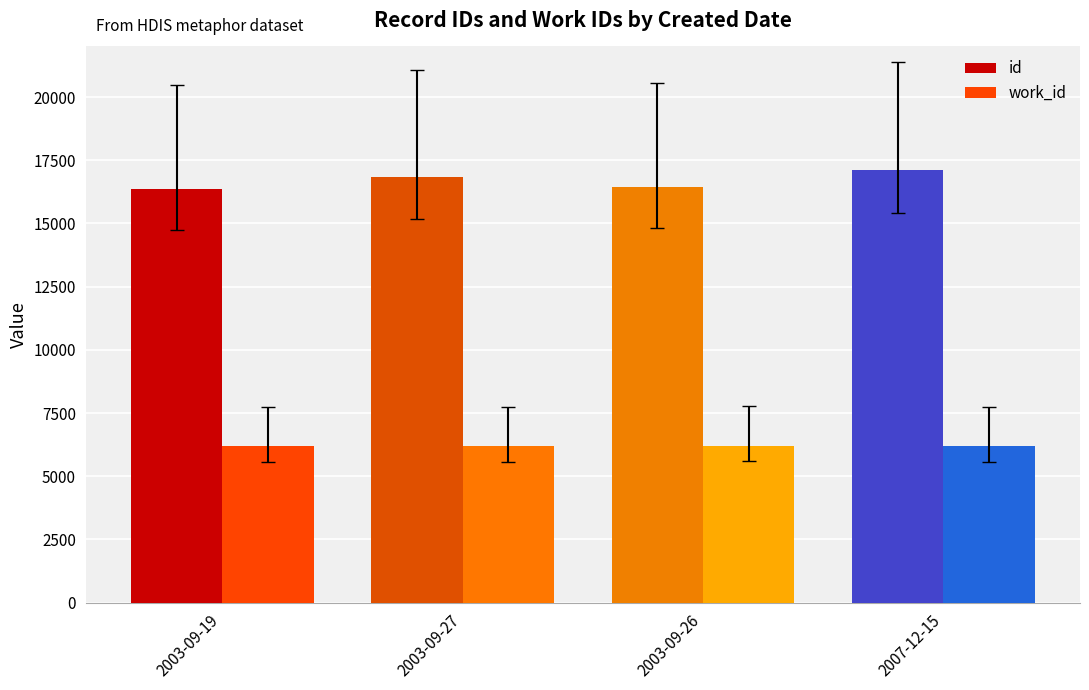

At how many categories does at least one series exceed 7214?

4